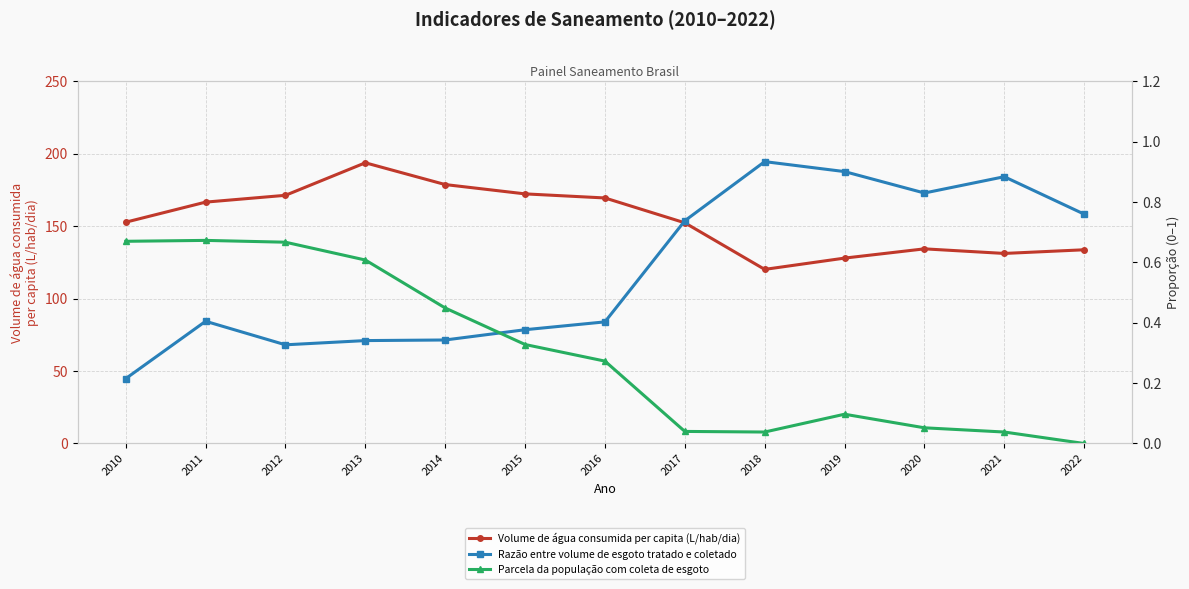

How many data points does each series have?

13